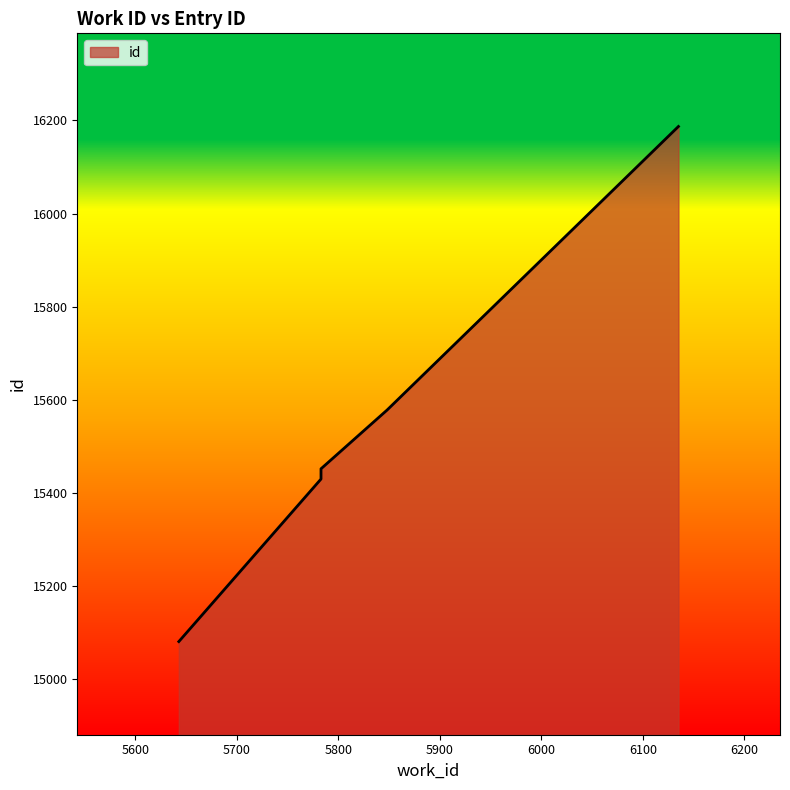

What value does the data have at 5848, to the nearest 50?

15600